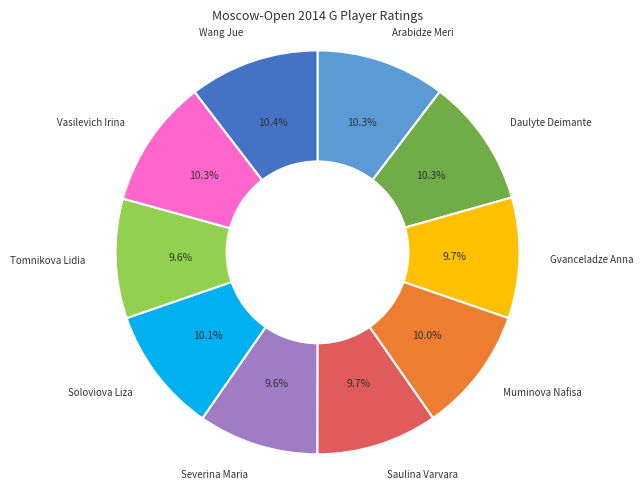

What is the total percentage of Vasilevich Irina and Muminova Nafisa?

20.3%